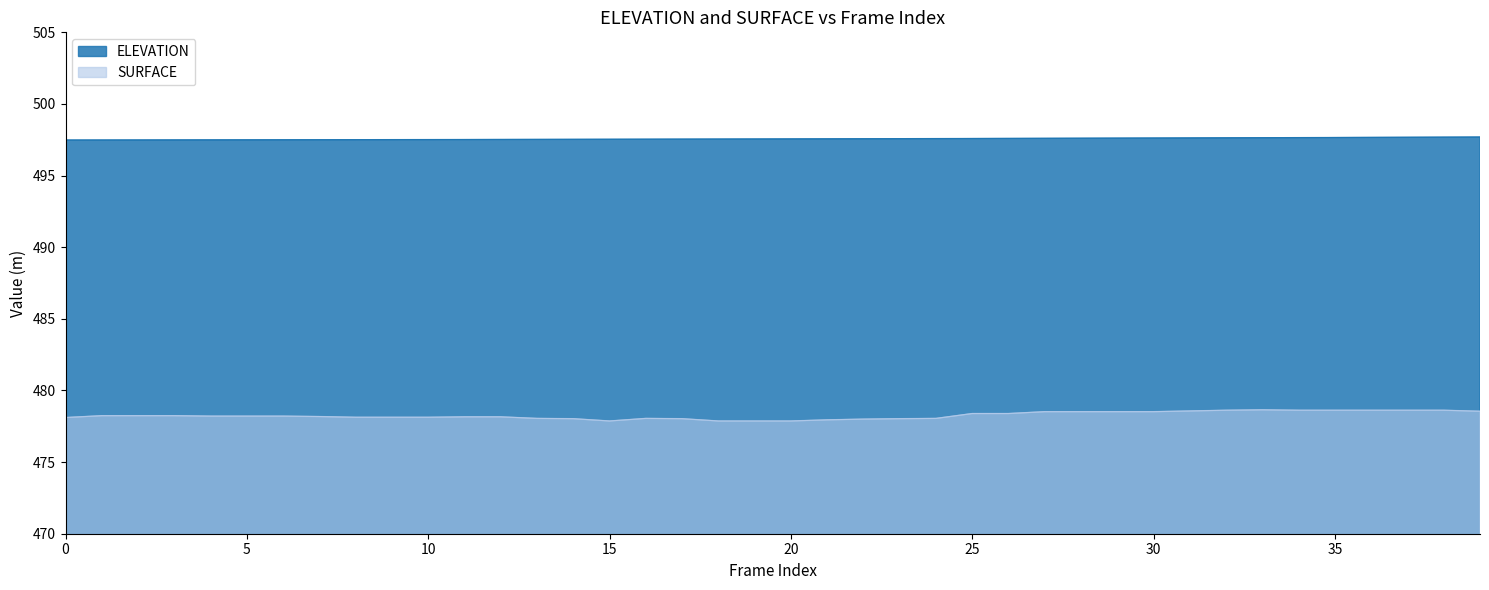

Which label corresponds to the largest value in the chart?

39